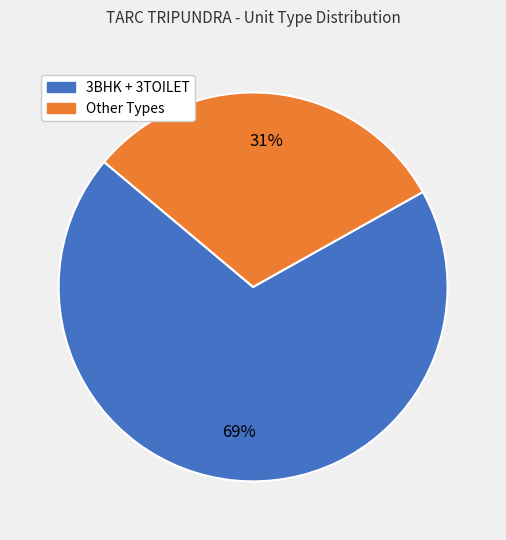

Is there a majority slice in this chart?

Yes